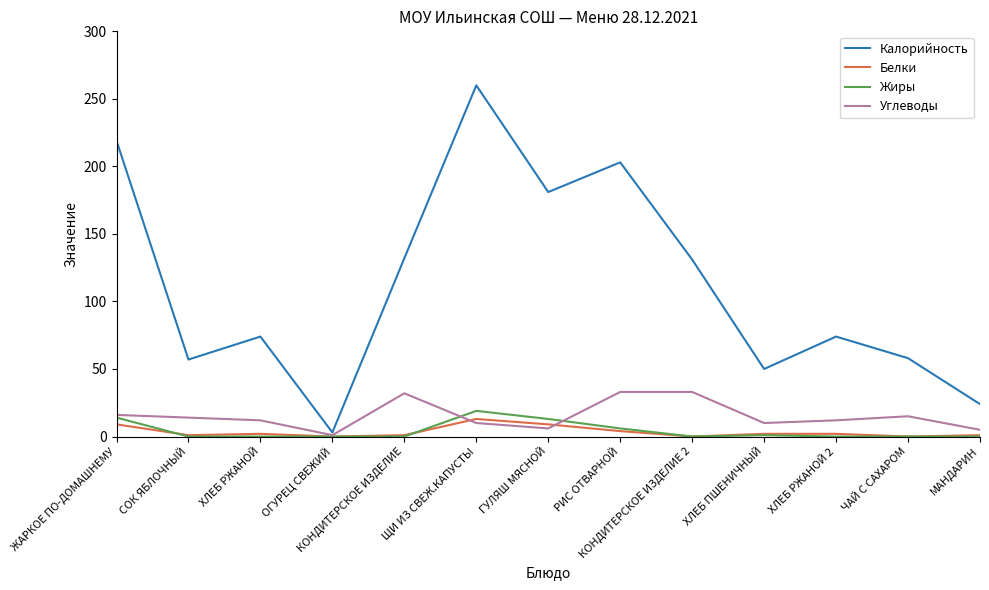

At which category is the sum across all series the highest?

ЩИ ИЗ СВЕЖ.КАПУСТЫ